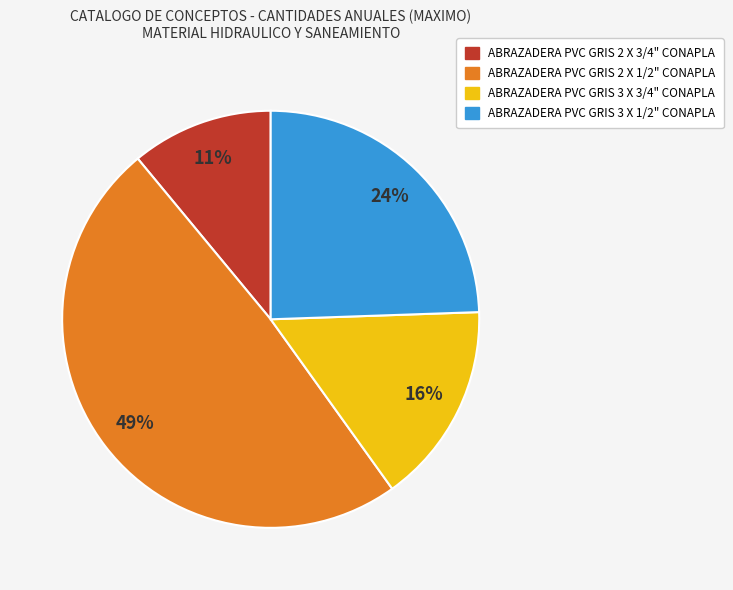

To the nearest percent, what is the average slice percentage?

25%